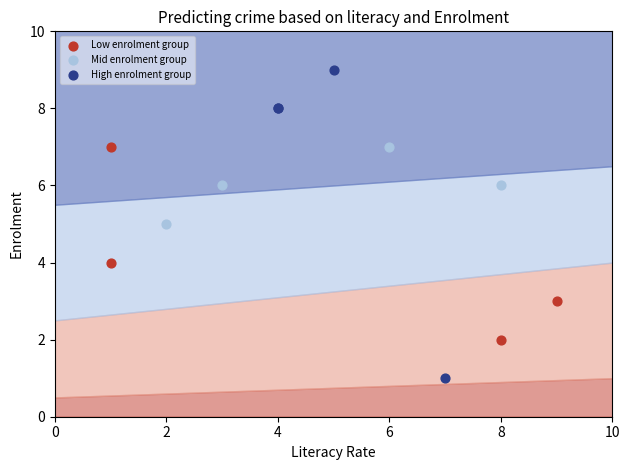

Which series reaches the maximum Y coordinate?

High enrolment group